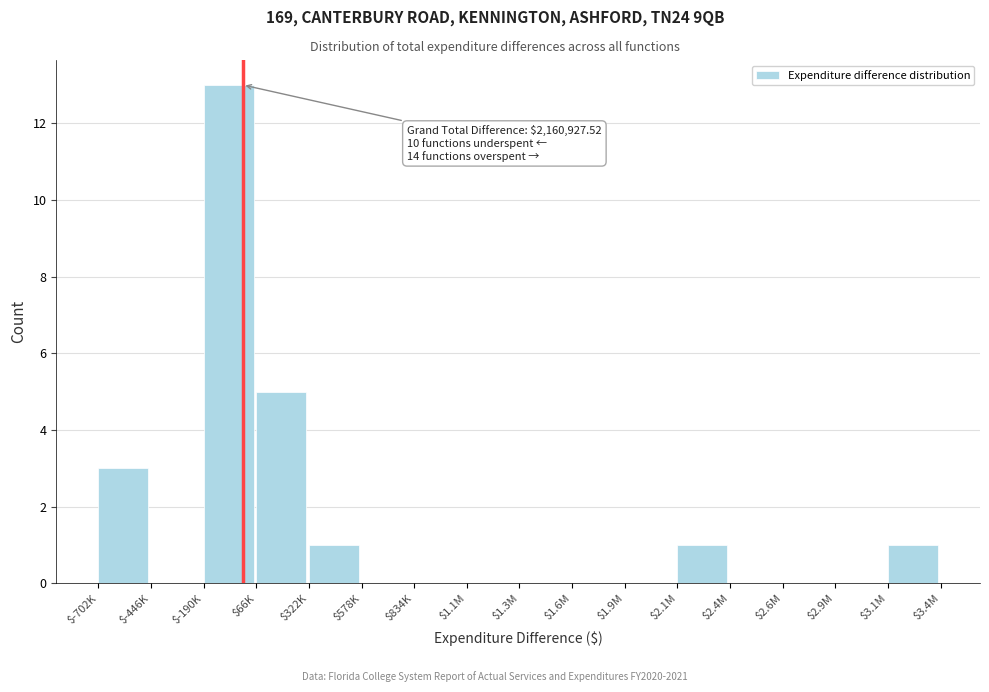

What is the sum of all values?

24